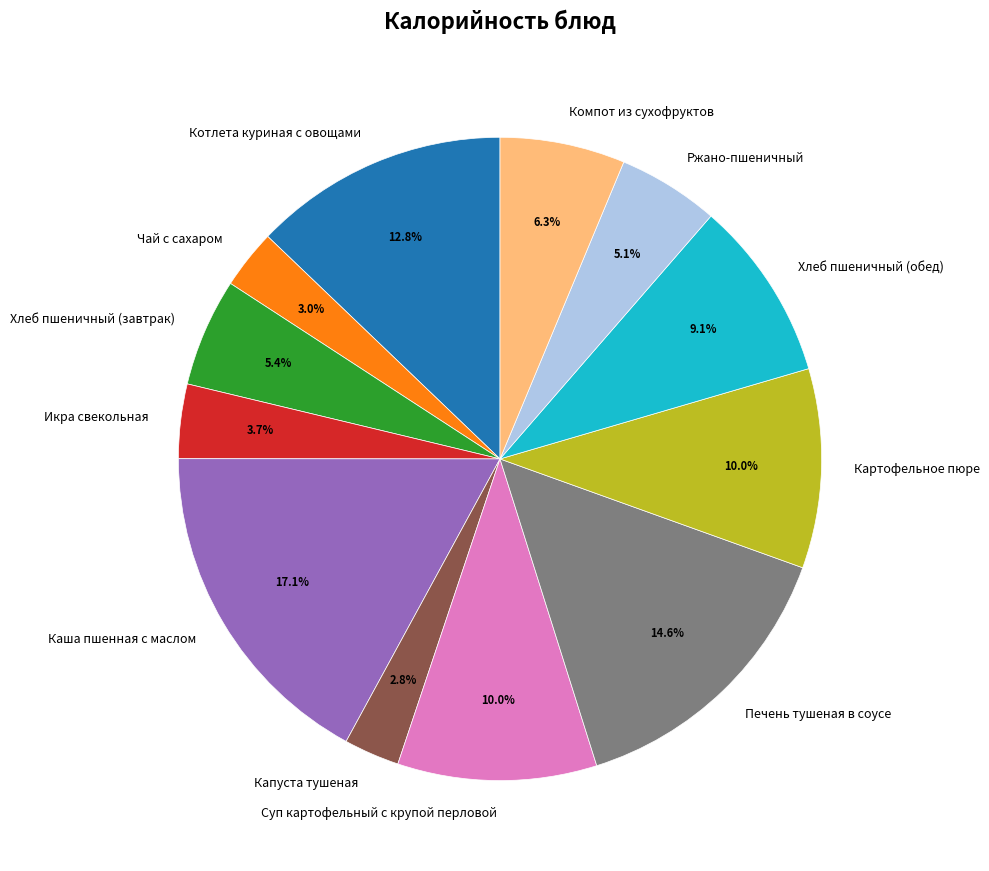

To the nearest percent, what is the difference between the largest and smallest slice percentages?

14%